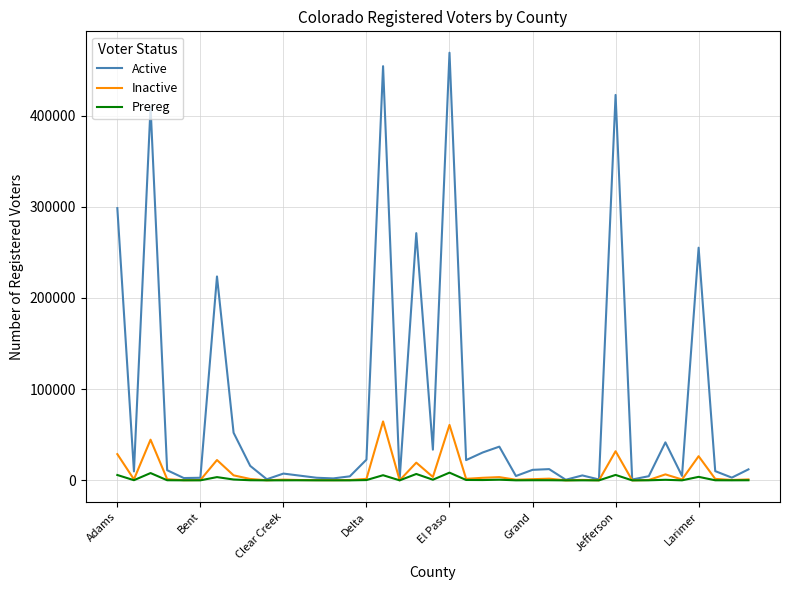

List the series in order of their peak value, highest first.

Active, Inactive, Prereg